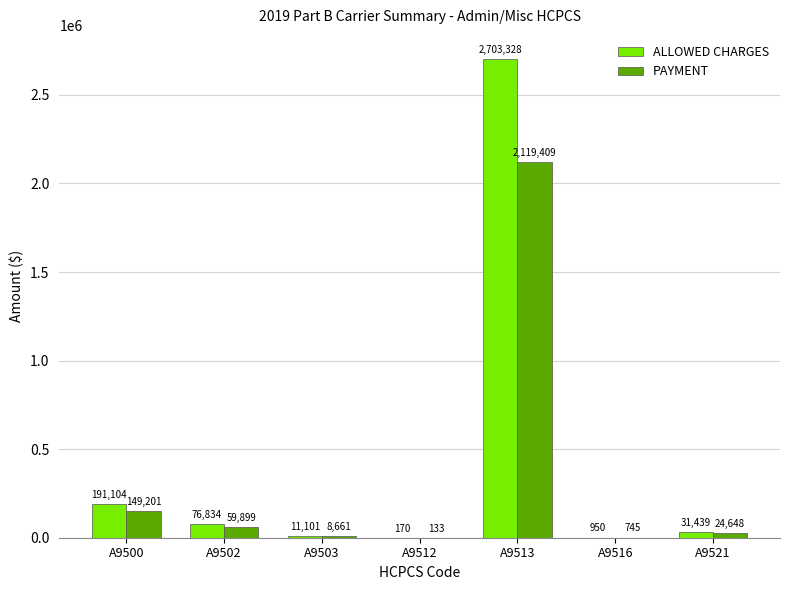

What is the sum of the PAYMENT values at A9521 and A9513?

2144057.2